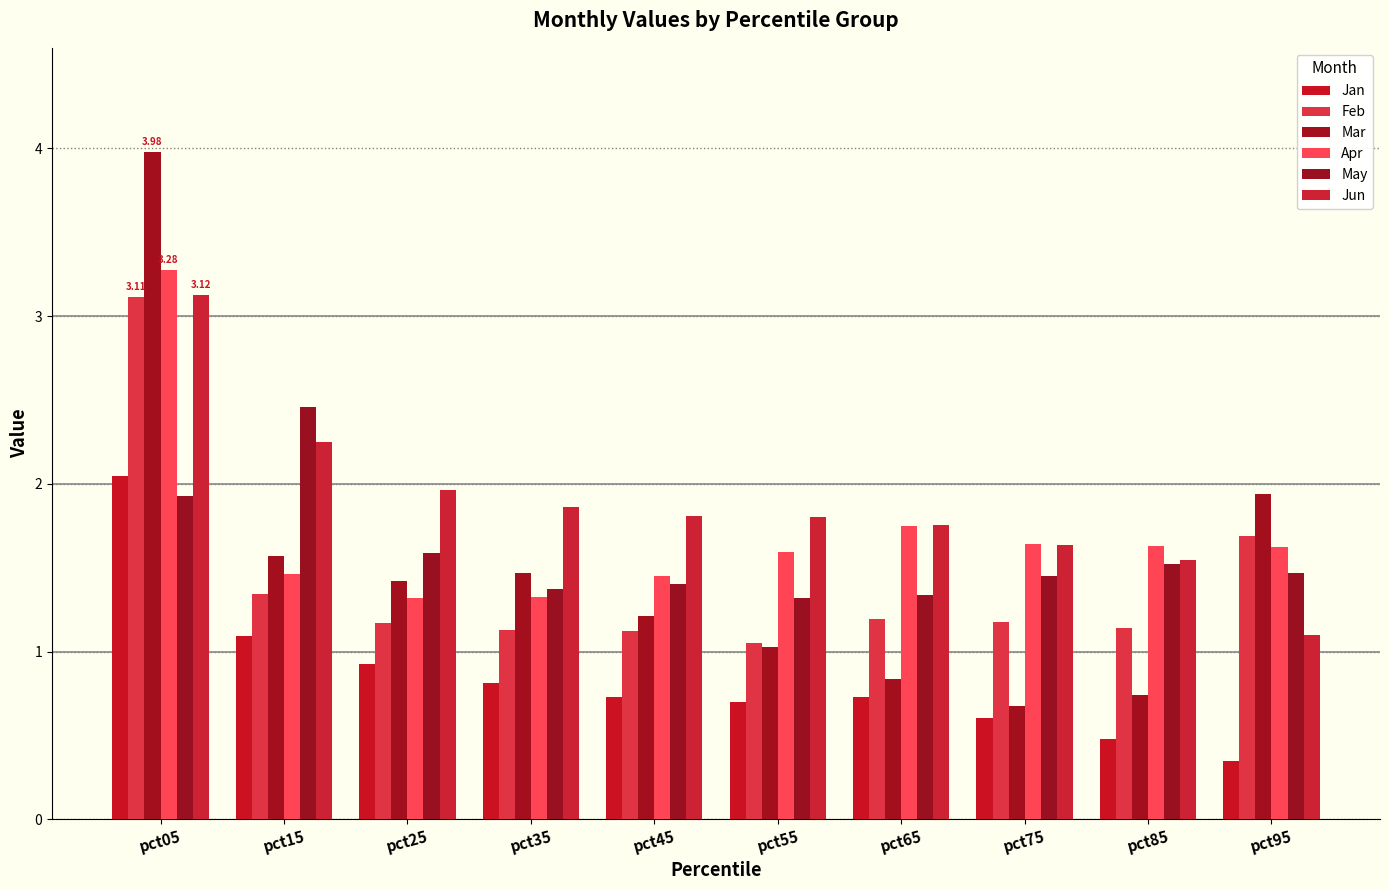

Count the number of data series in this chart.

6